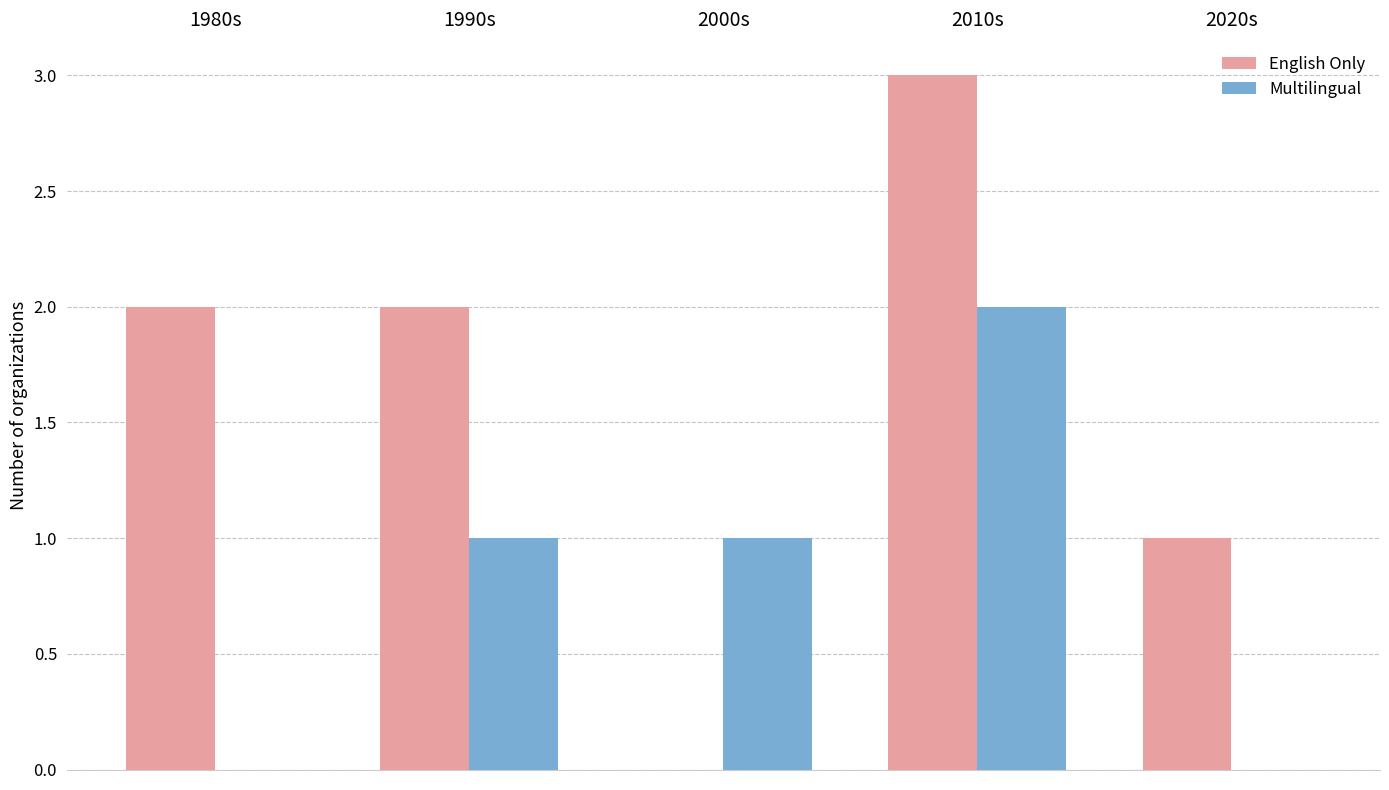

What is the maximum value for English Only?

3